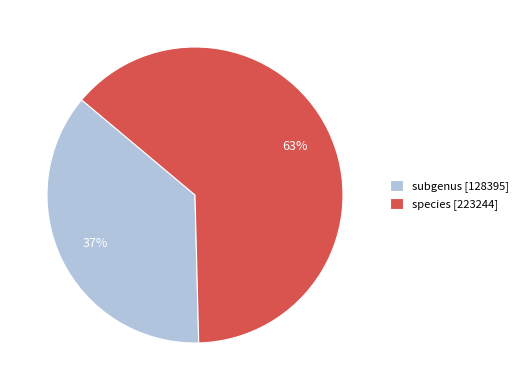

True or false: species accounts for 78% of the total.

False